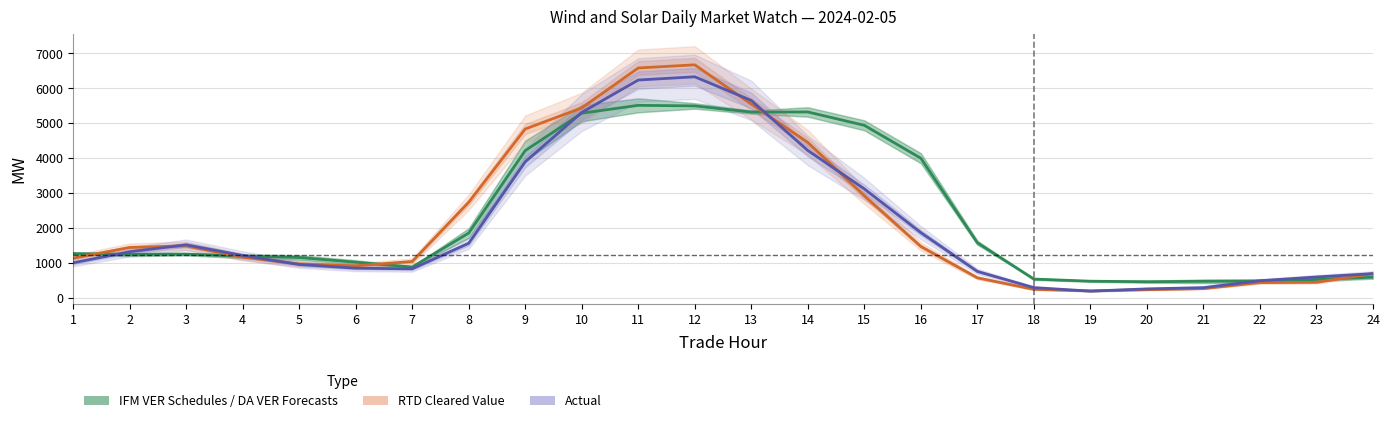

Rank the series by their average value, from lowest to highest.

Actual, RTD Cleared Value, IFM VER Schedules / DA VER Forecasts